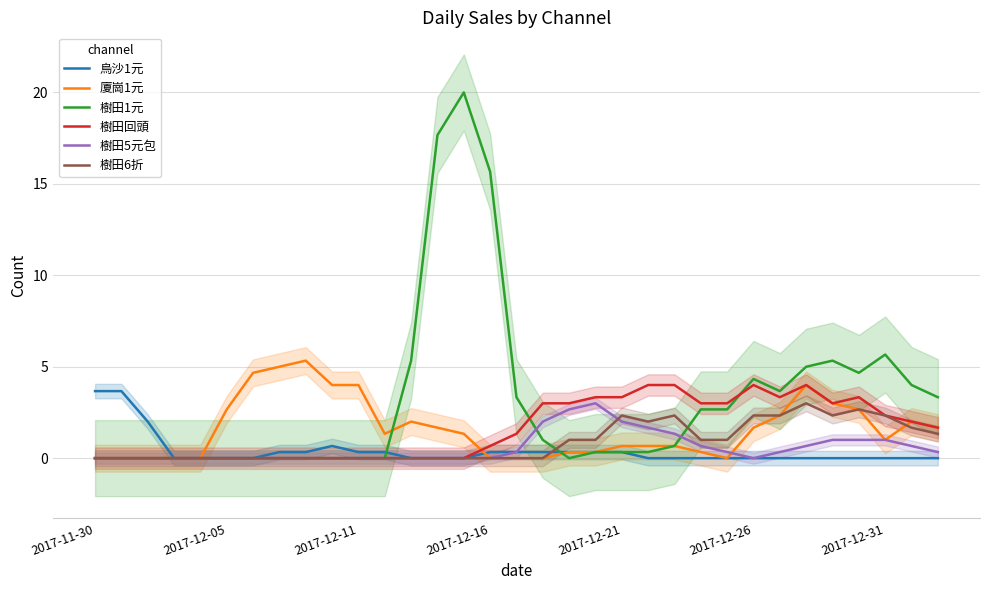

At which label does 樹田回頭 first exceed 1?

16